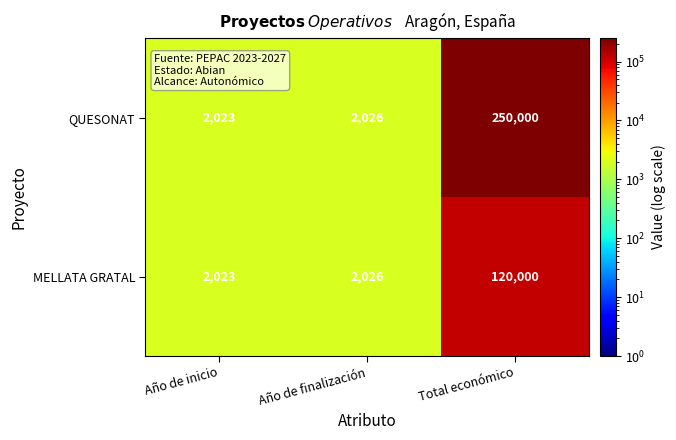

How many values in the QUESONAT series are below 2026?

1